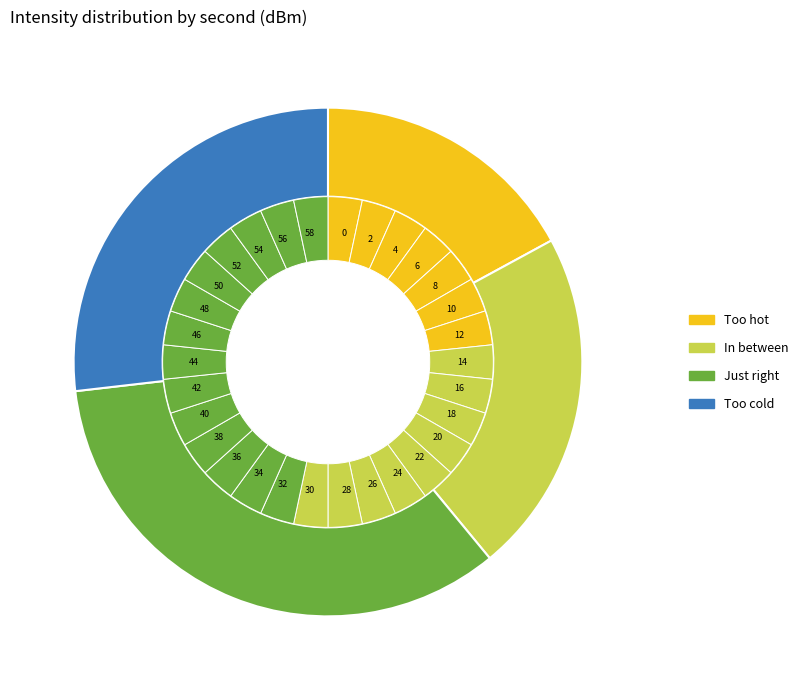

To the nearest percent, what is the average slice percentage?

3%